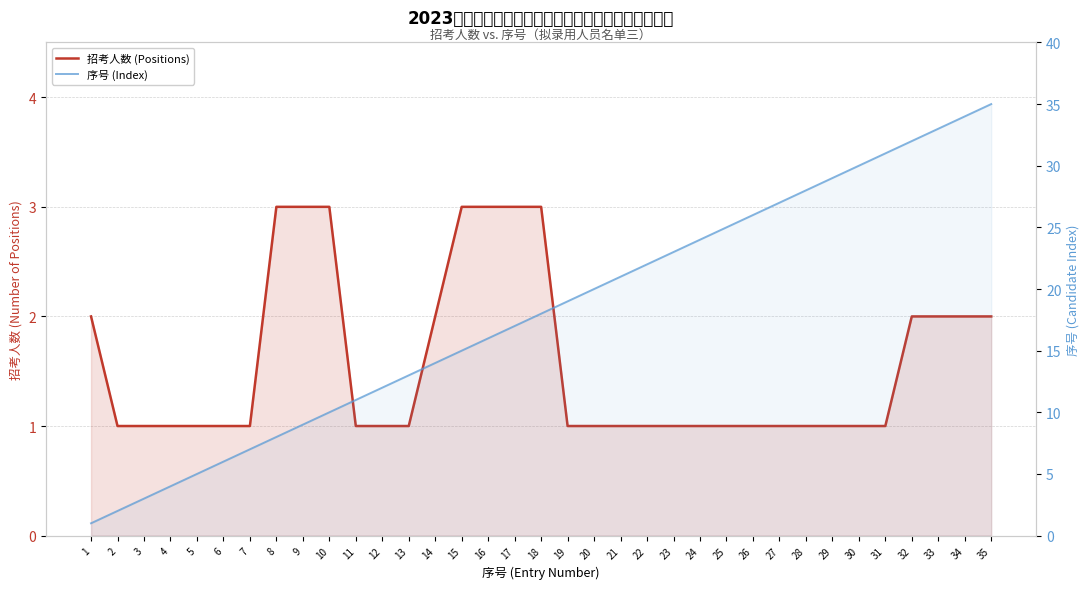

List the series in order of their overall mean, highest first.

序号 (Index), 招考人数 (Positions)